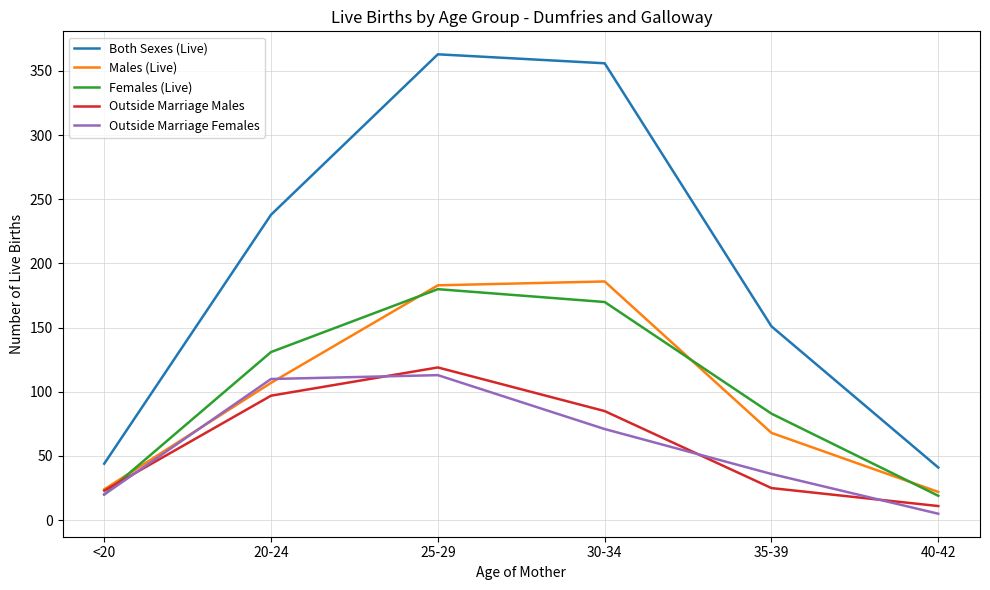

True or false: Females (Live) and Both Sexes (Live) cross at least once.

False